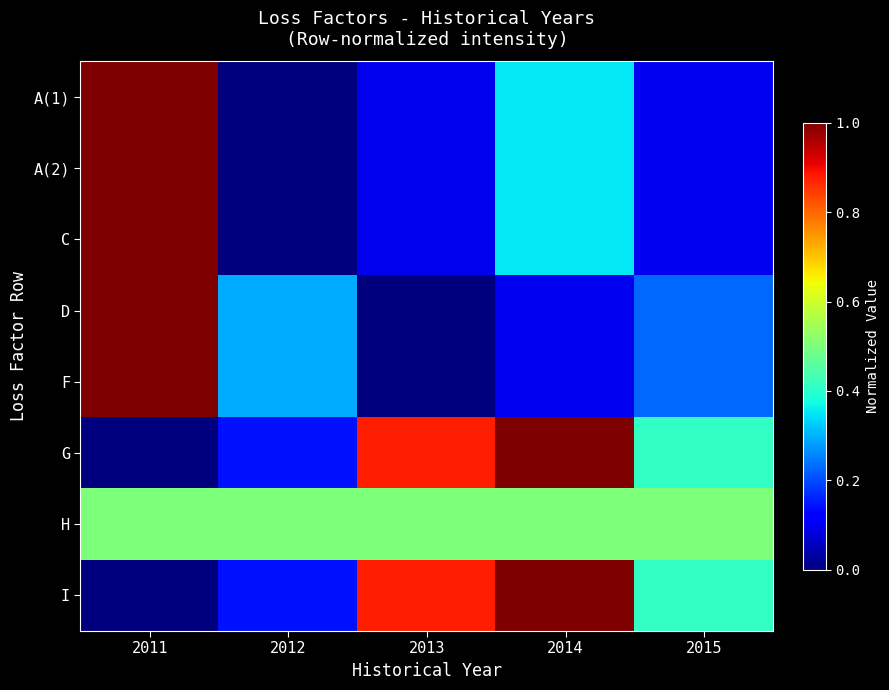

What is the spread (max minus min) of values at 2011?

1.0